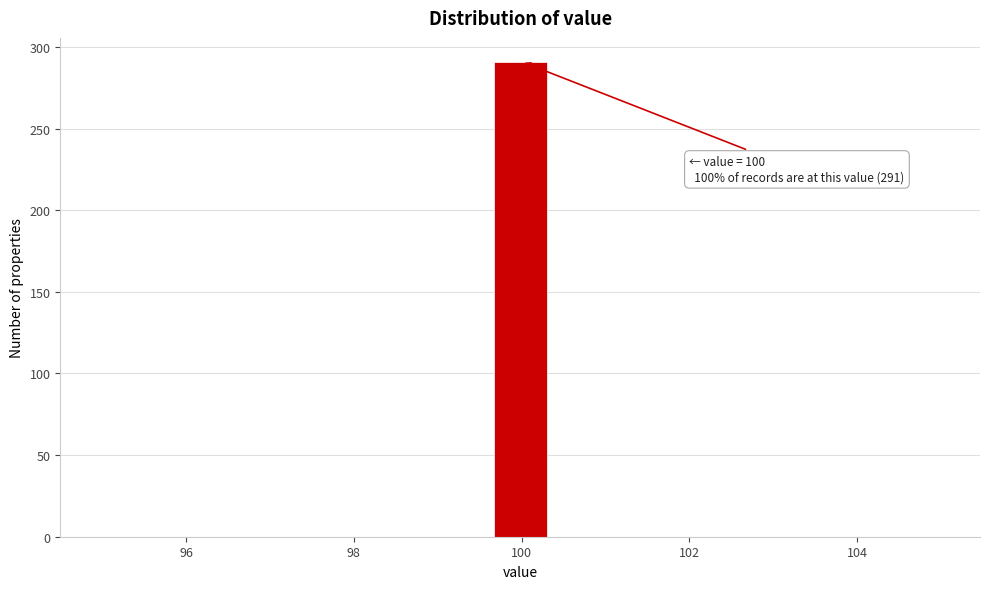

Read against the x-axis, roughly where is the centre of the tallest bar?

100.0